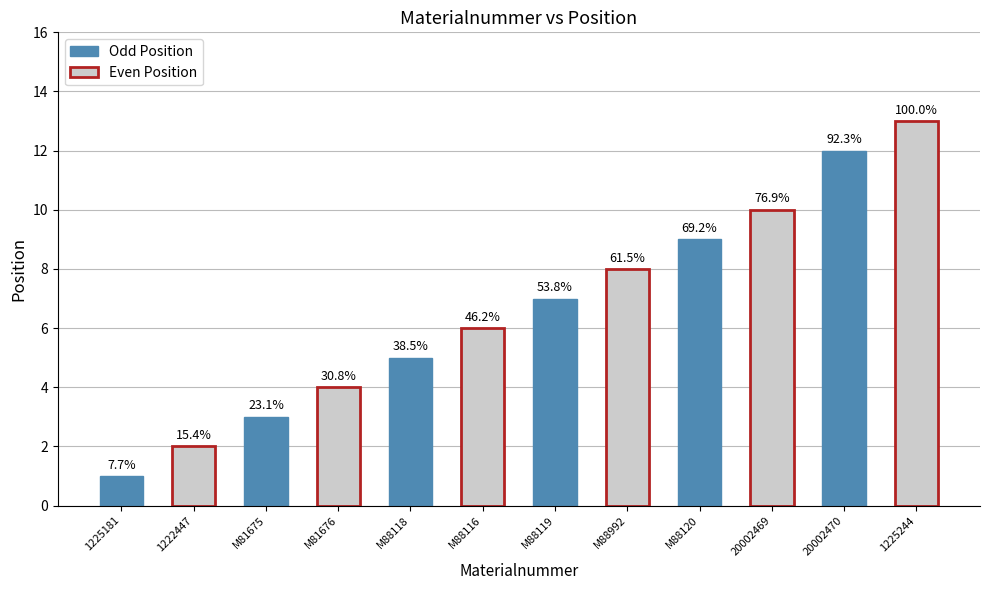

What are all the series names shown in the legend?

Odd Position, Even Position